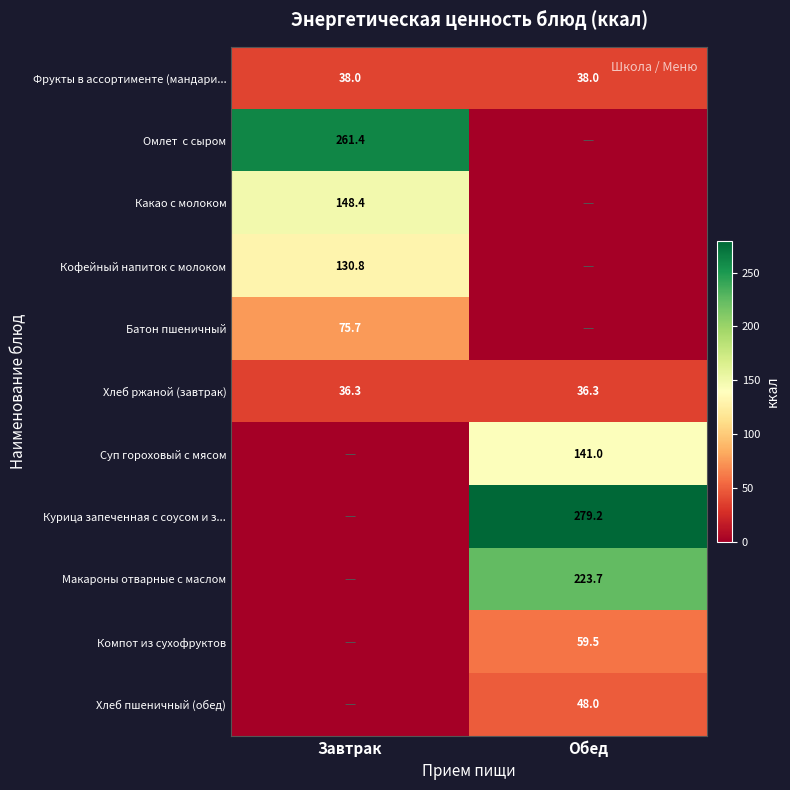

The Курица запеченная с соусом и з... series shows 80.5 at Обед. True or false?

False